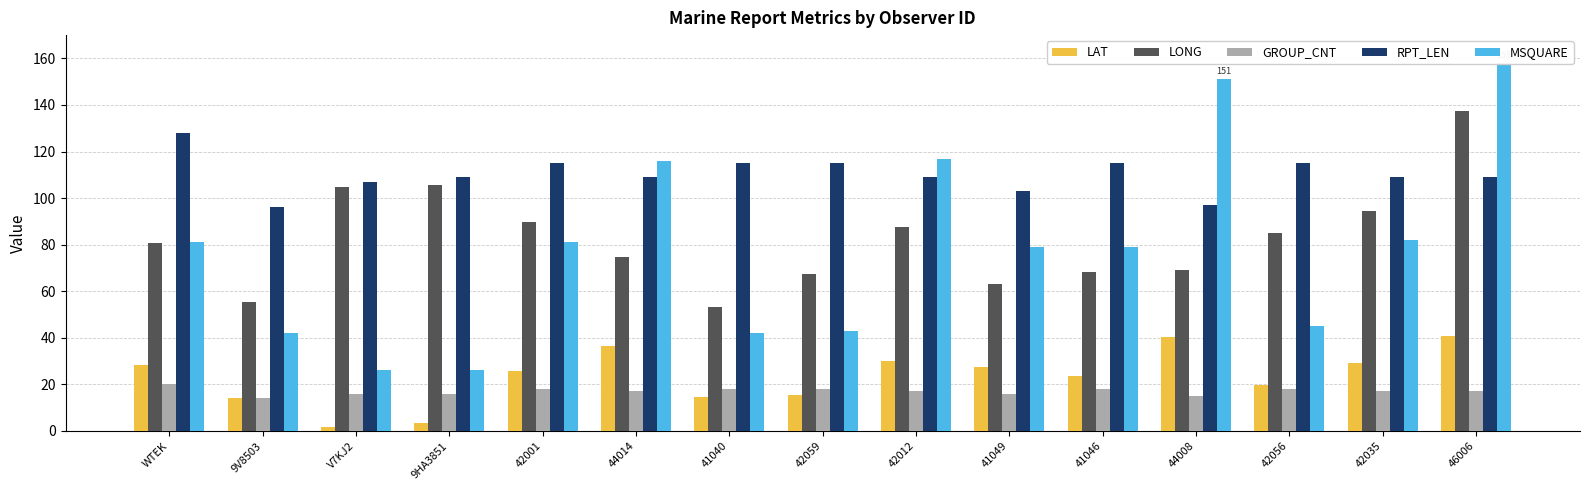

What is the sum of all LAT values?

352.0